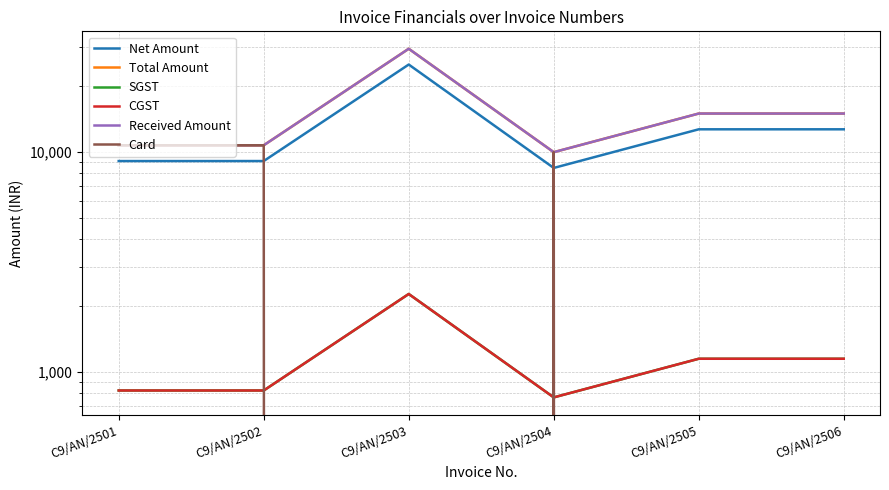

Does the chart display data point markers on the line(s)?

No